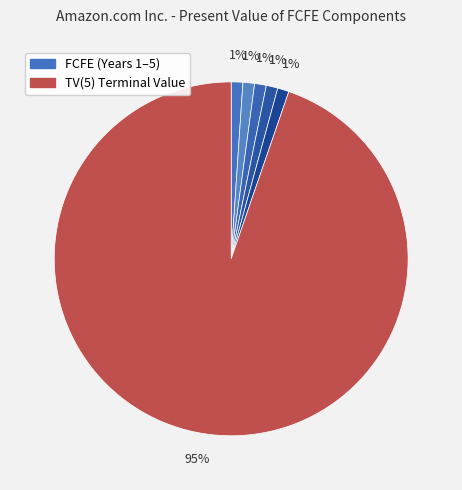

Count the number of slices in the pie.

6